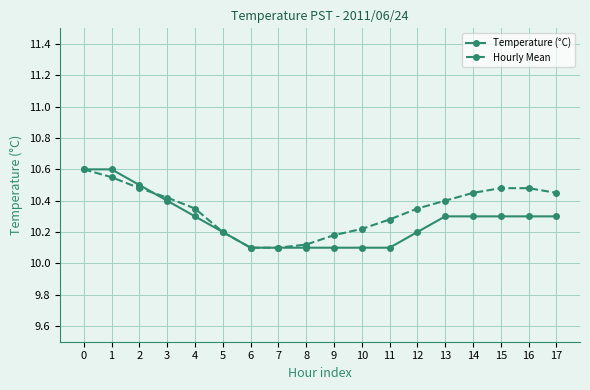

What are all the series names shown in the legend?

Temperature (°C), Hourly Mean